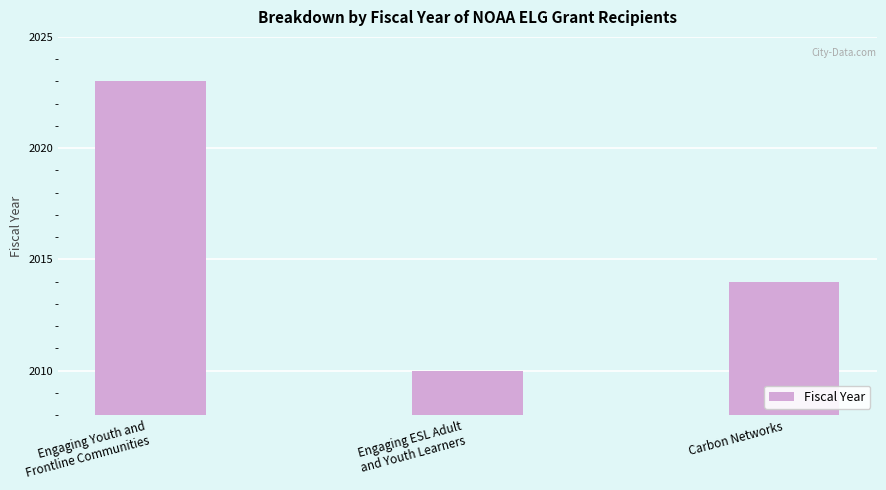

Is it true that the value at Engaging Youth and
Frontline Communities is 1323?

False